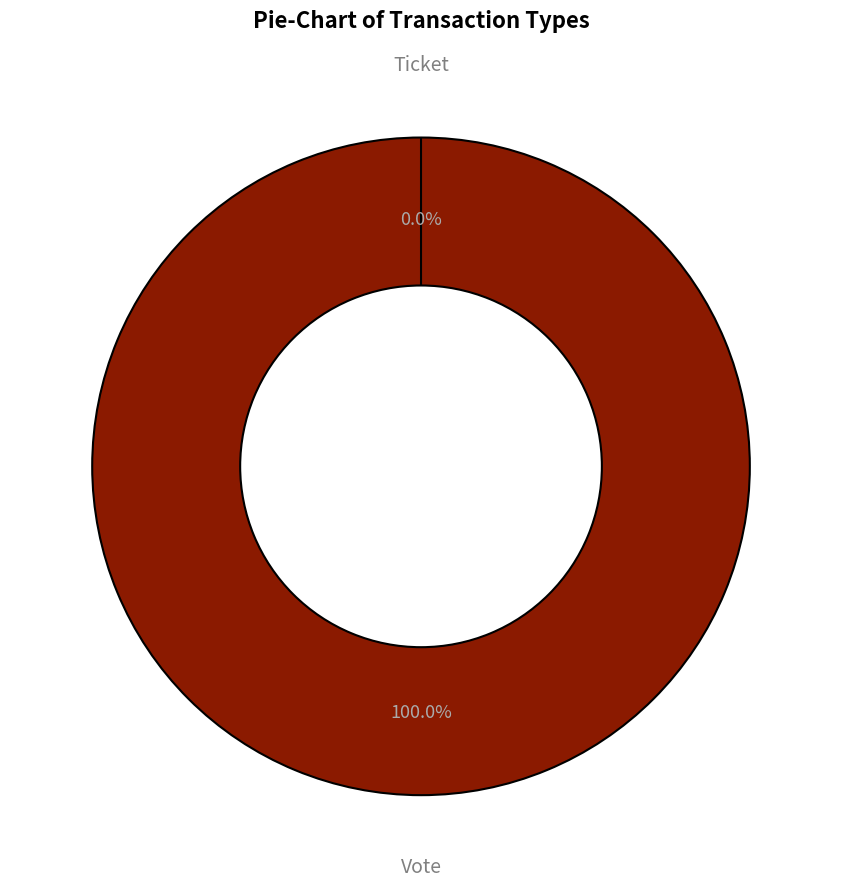

To the nearest percent, what is the difference between the largest and smallest slice percentages?

100%